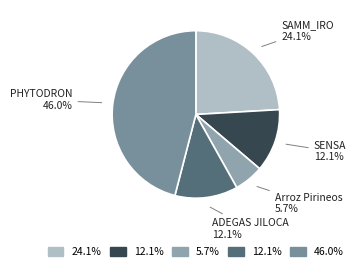

How much of the chart is everything except SENSA?

87.9%